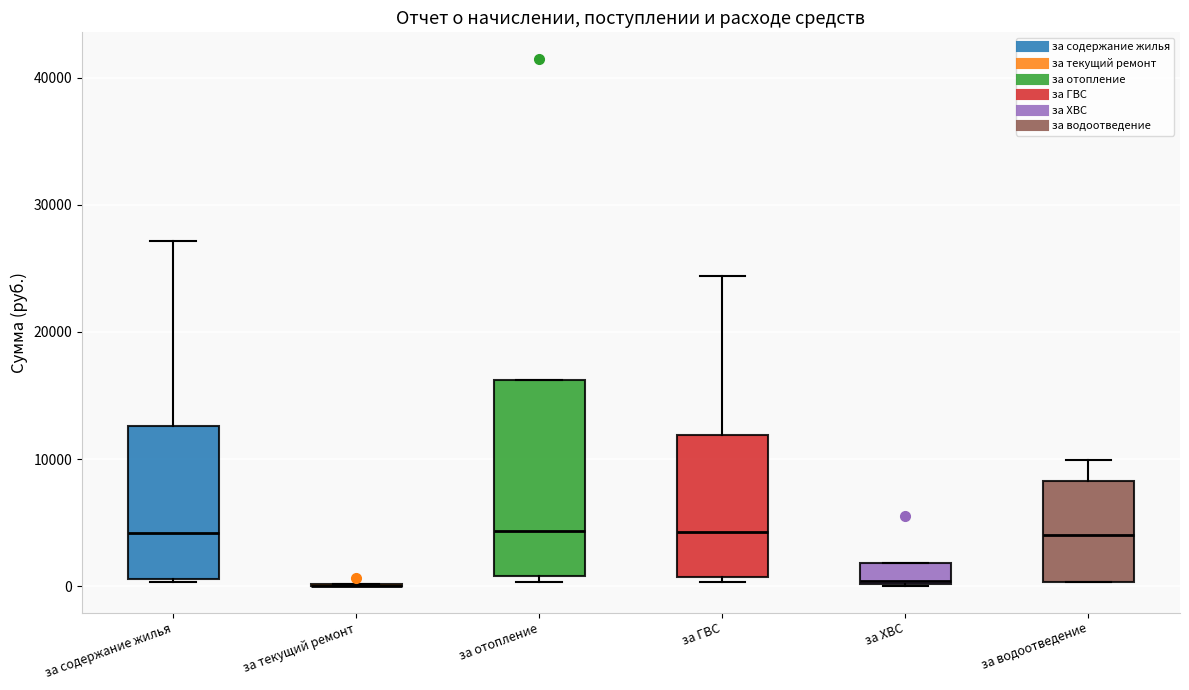

Reading left to right, read every box against the y-axis: the position of its median line, the range the box covers, and the ends of its whiskers. The values are not printed on the chart, so give them approximately, as read against the axis.

за содержание жилья: median 4000, box 1000 to 13000, whiskers 0 to 27000
за текущий ремонт: box collapsed to a line at 0, whiskers 0 to 0
за отопление: median 4000, box 1000 to 16000, whiskers 0 to 16000
за ГВС: median 4000, box 1000 to 12000, whiskers 0 to 24000
за ХВС: median 0, box 0 to 2000, whiskers 0 to 2000
за водоотведение: median 4000, box 0 to 8000, whiskers 0 to 10000